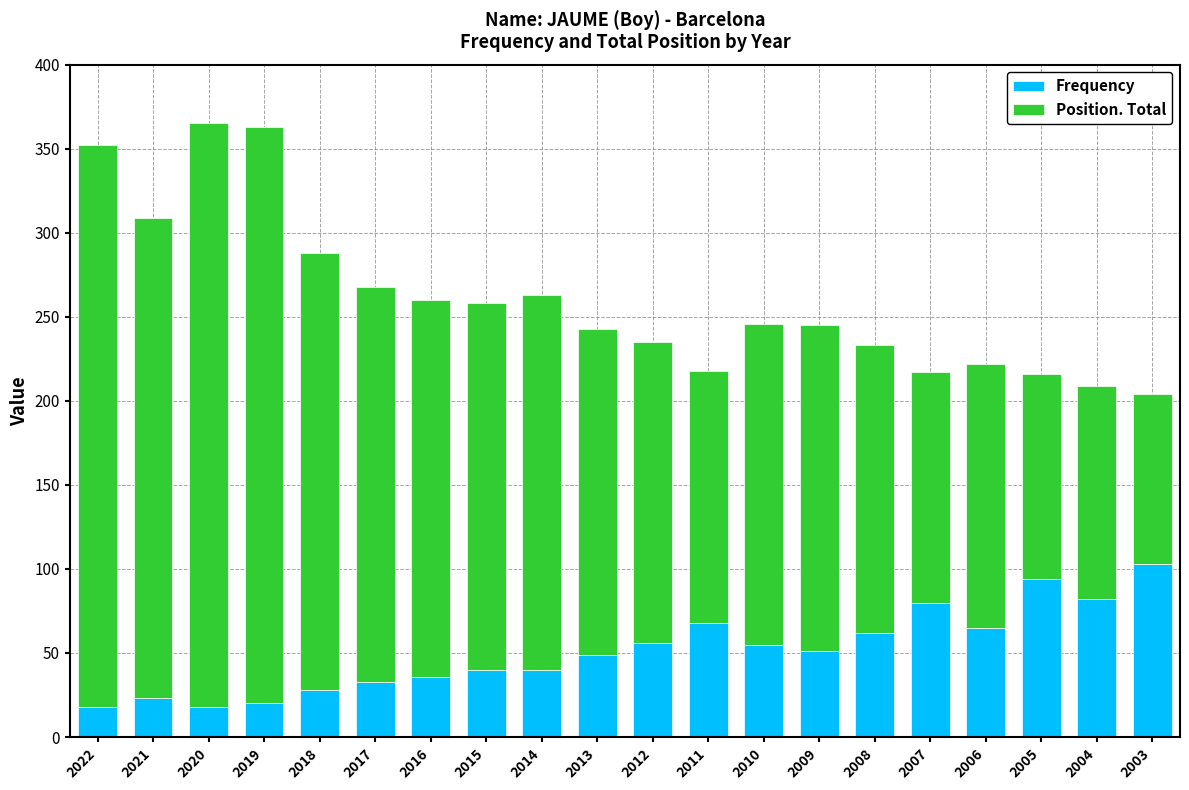

What is the total value across all series at 2003?

204